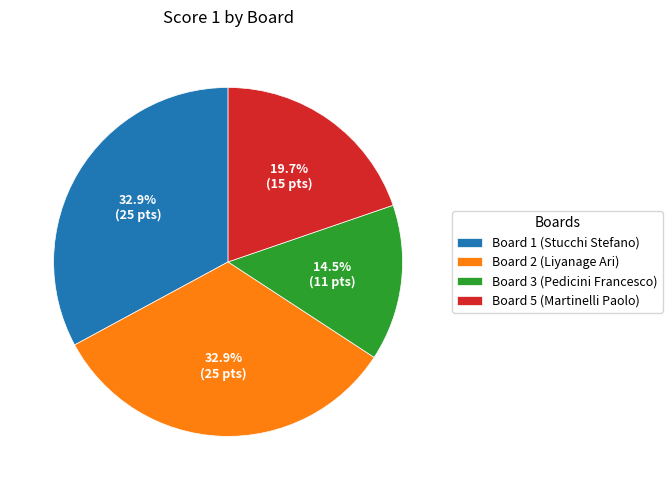

Approximately how many times larger is the value at Board 5 (Martinelli Paolo) compared to Board 3 (Pedicini Francesco)?

1.4